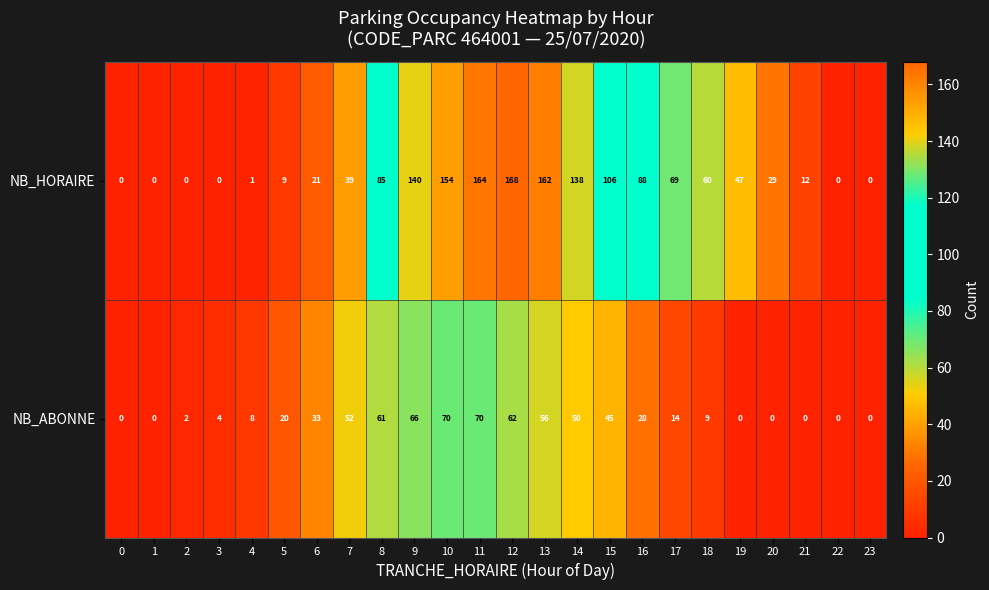

Which series has the largest range (max minus min)?

NB_HORAIRE